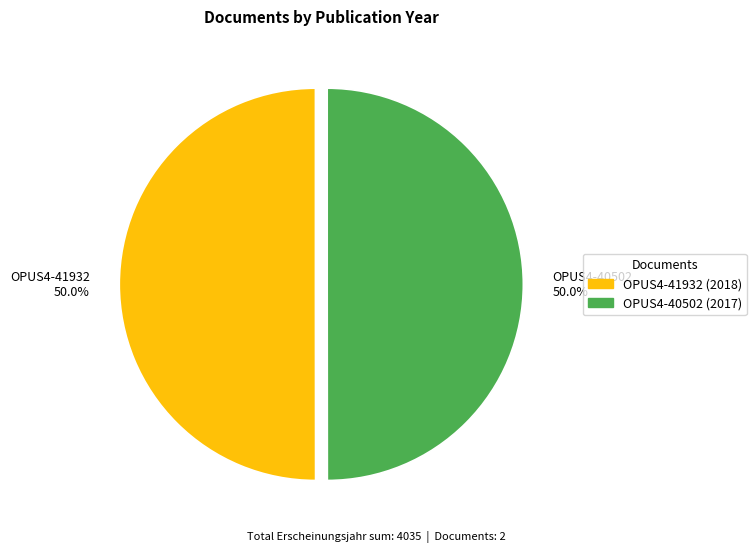

What is the total percentage of OPUS4-41932 and OPUS4-40502?

100.0%